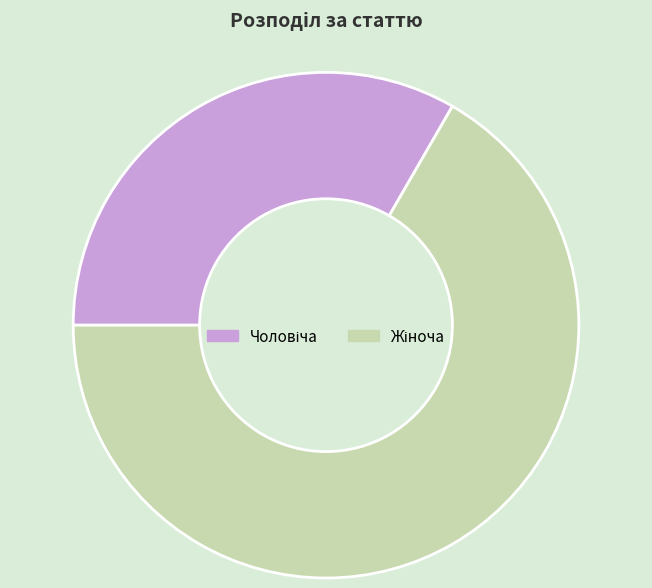

Does any single category account for the majority?

Yes